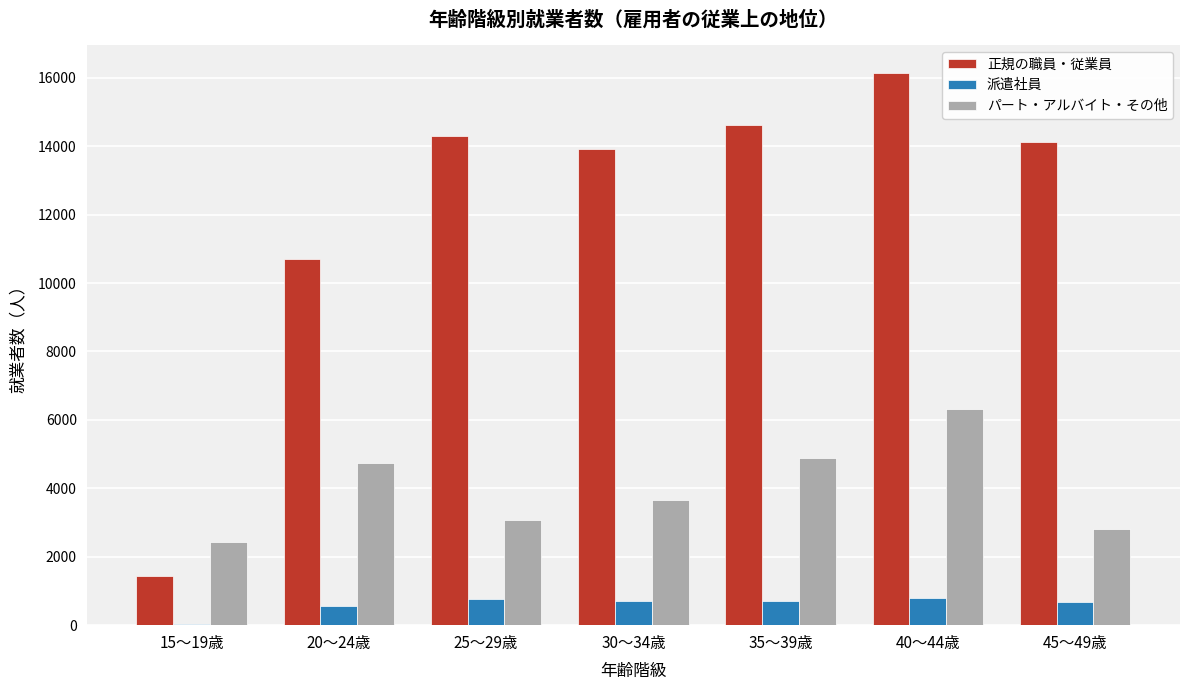

Which series has the largest range (max minus min)?

正規の職員・従業員